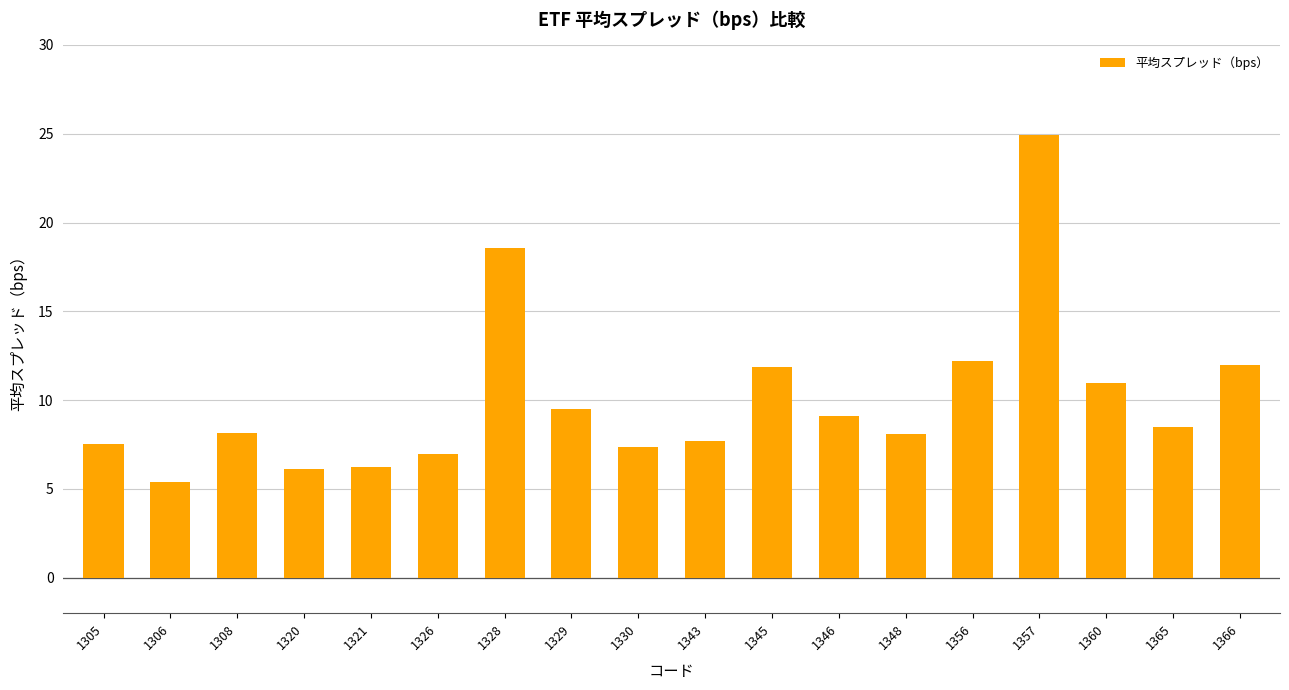

What value does the data have at 1348?

8.1